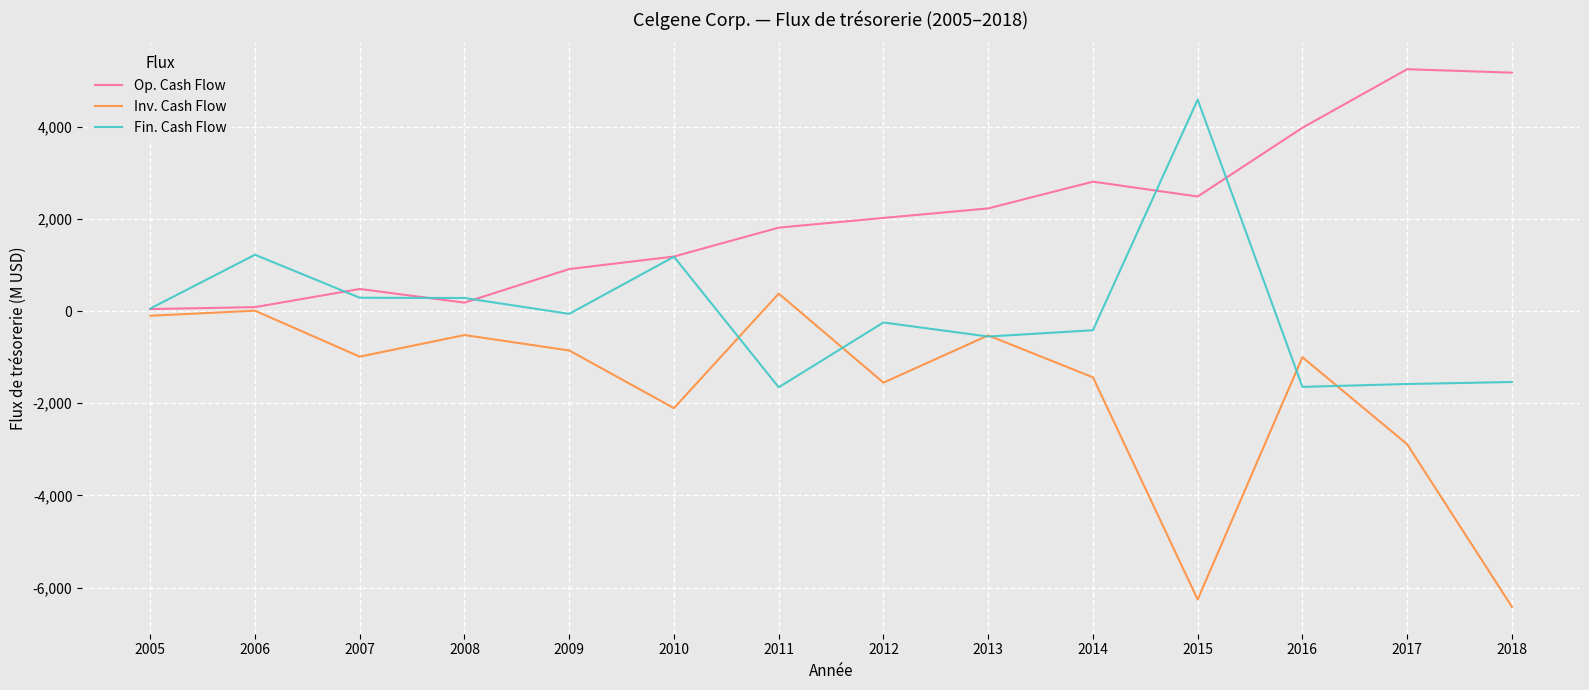

Which series has the widest spread of values?

Inv. Cash Flow